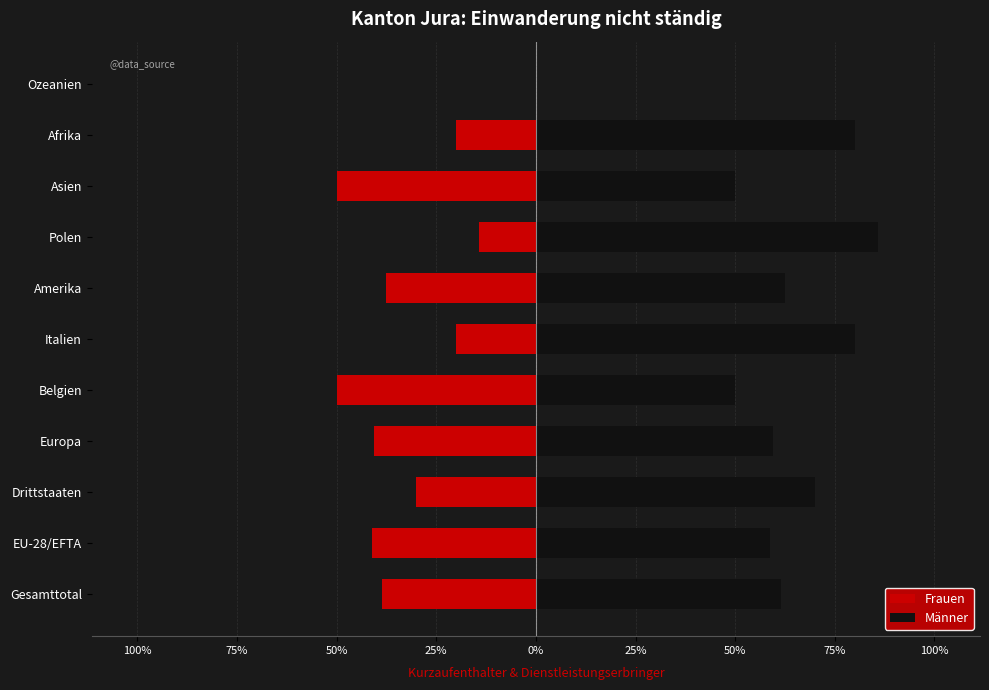

At how many categories does at least one series exceed 75?

3